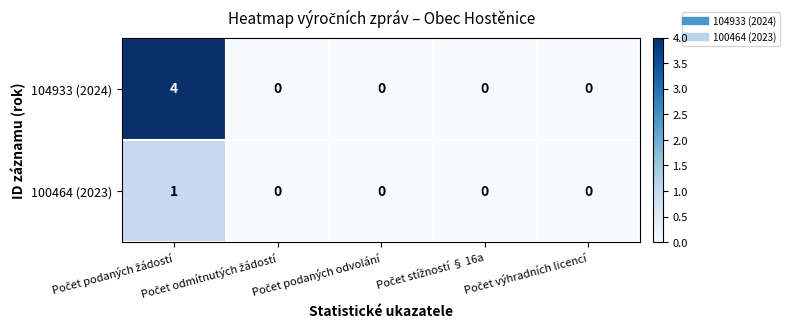

Rank the series by their average value, from lowest to highest.

100464 (2023), 104933 (2024)